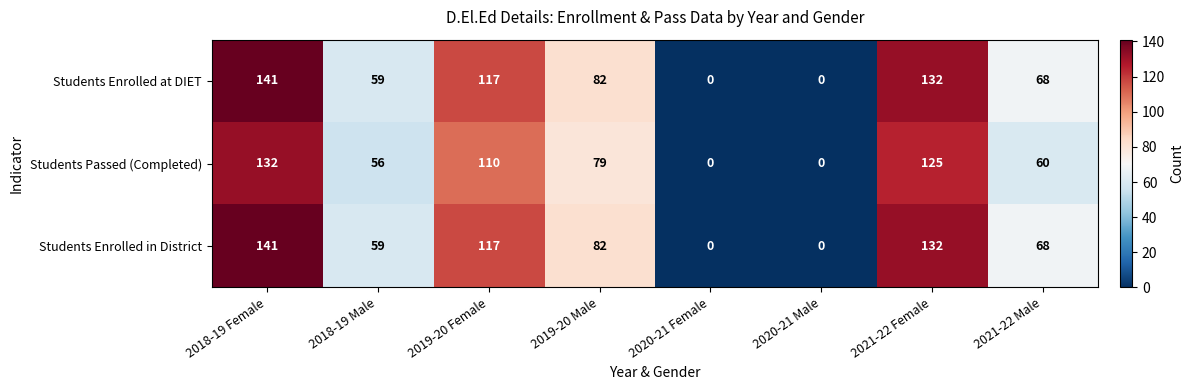

True or false: Students Enrolled at DIET has a value of 86 at 2018-19 Male.

False